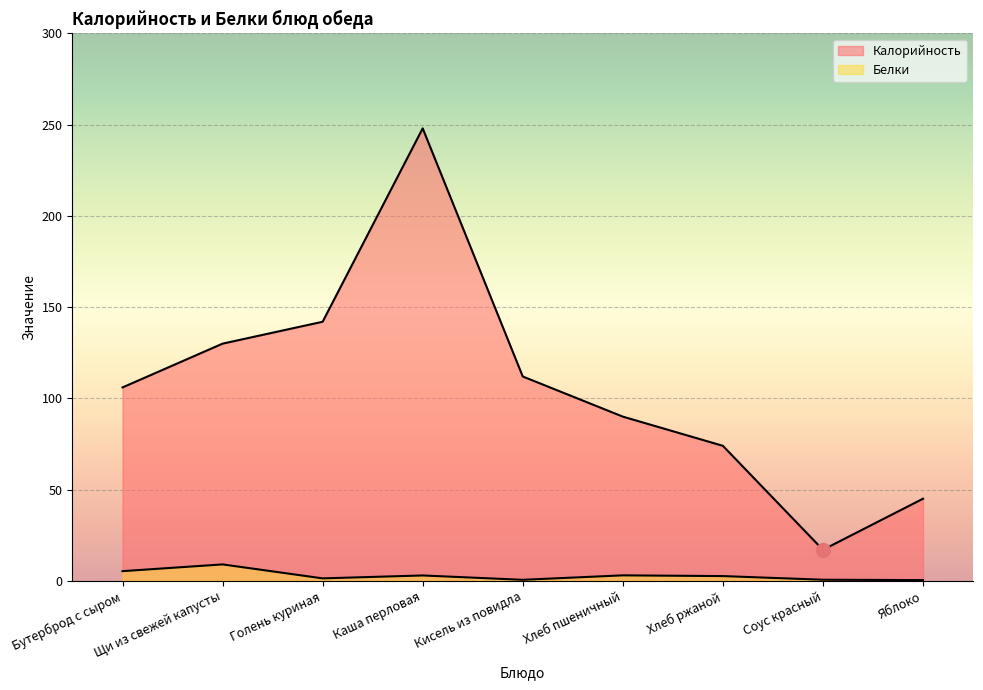

What is the value of the Белки point at the 9th from the left?

0.4